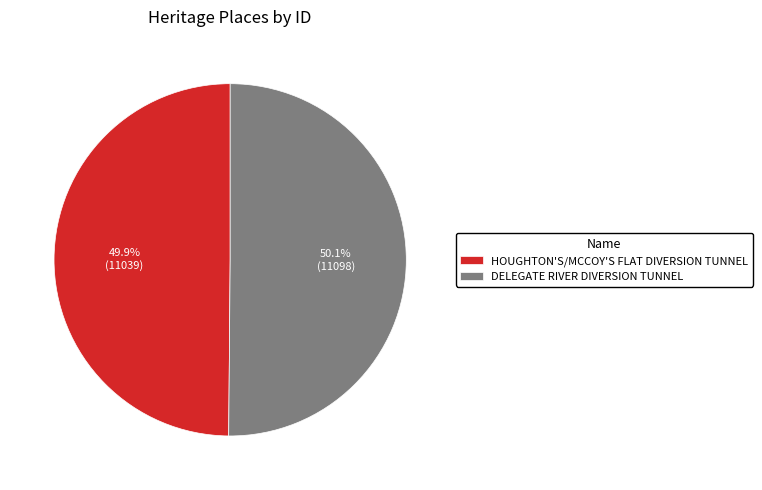

Does any single category account for the majority?

Yes